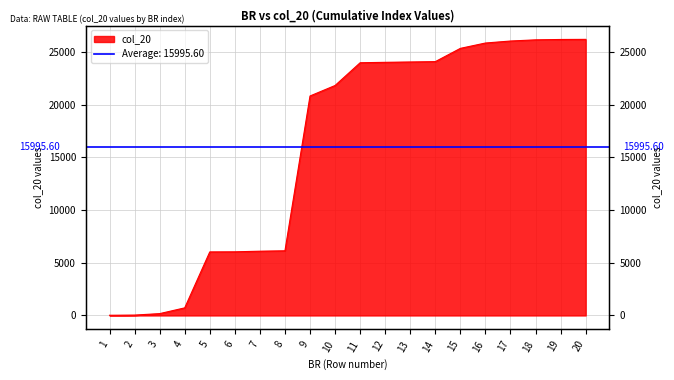

The chart shows a value of 38632 at 12. True or false?

False